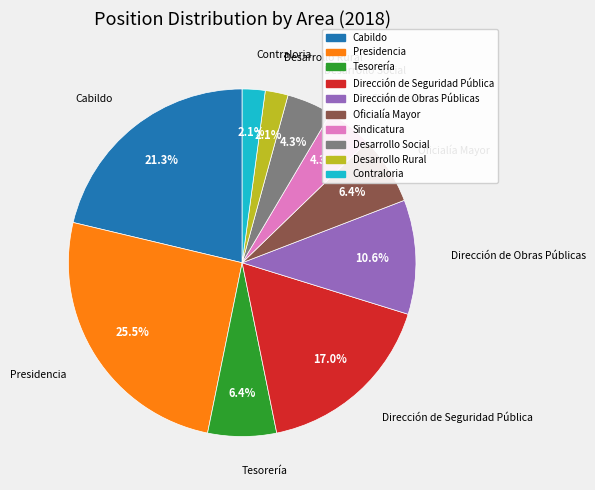

Which category has the biggest portion of the pie?

Presidencia